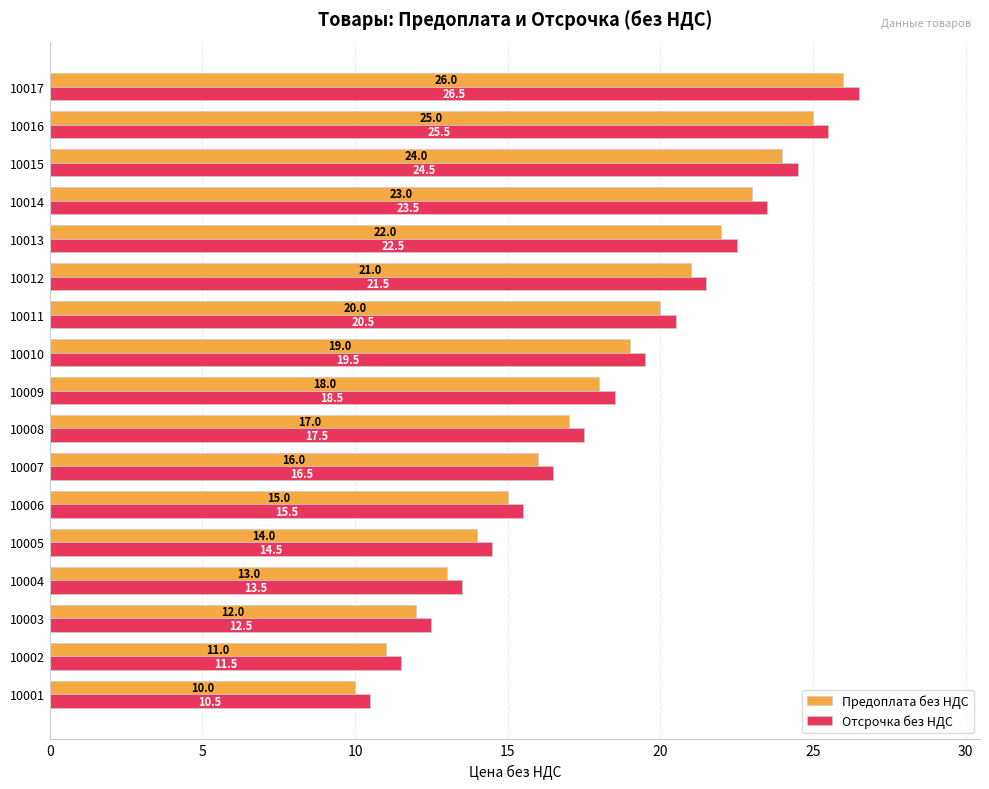

The Предоплата без НДС series shows 7.3 at 10008. True or false?

False